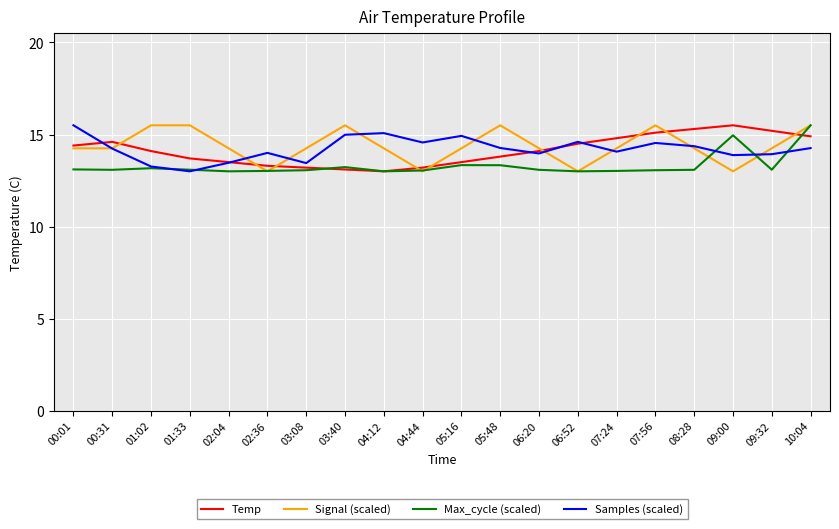

What is the spread (max minus min) of values at 03:08?

1.2